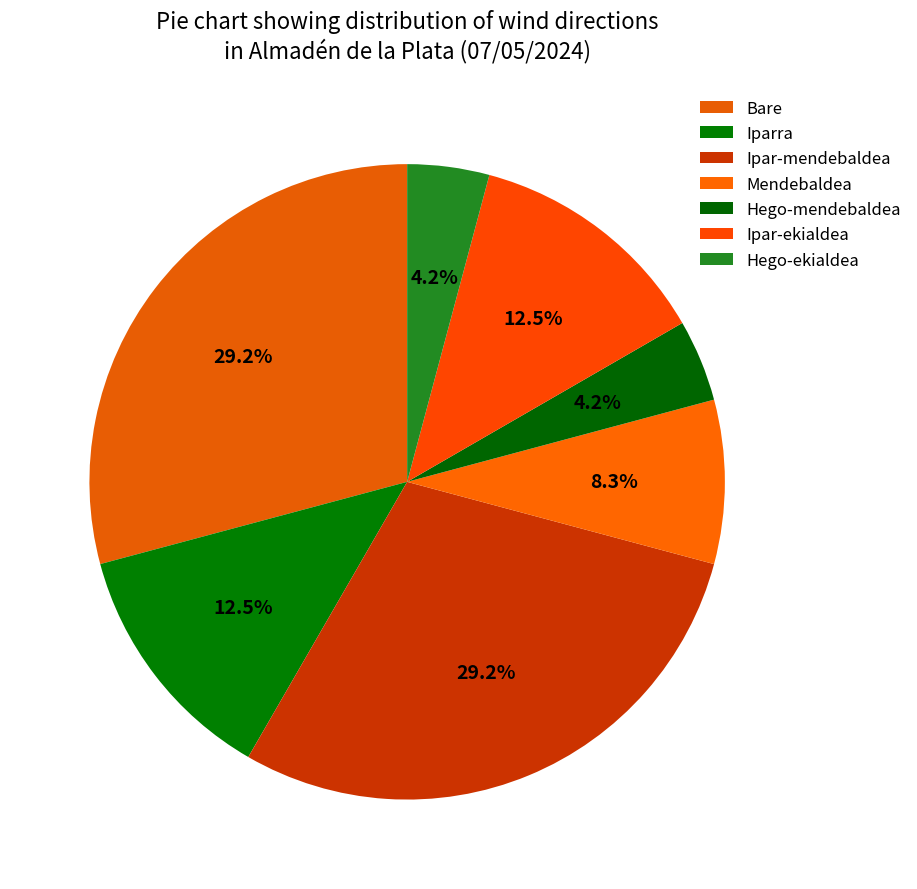

Does any single category account for the majority?

No